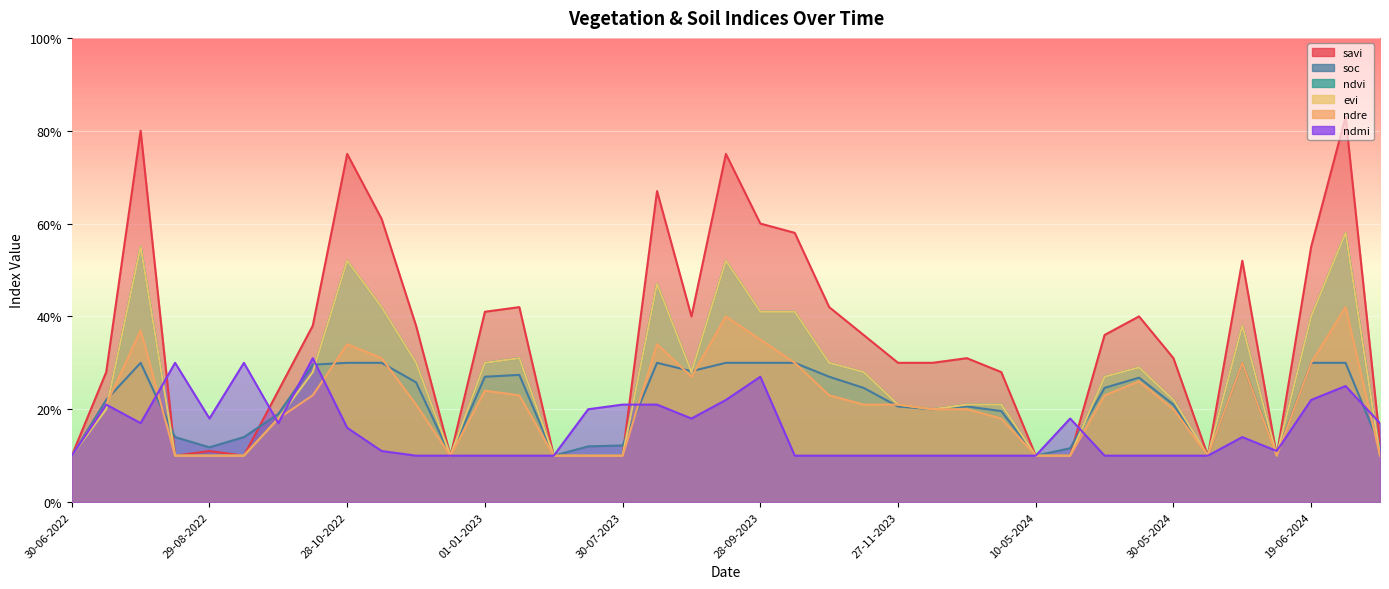

How many interior local valleys does the evi series have?

5